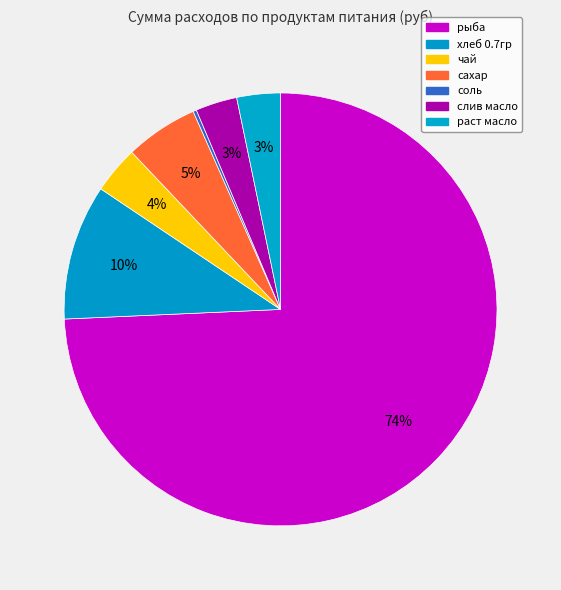

Do сахар and хлеб 0.7гр together represent more than half of the pie?

No